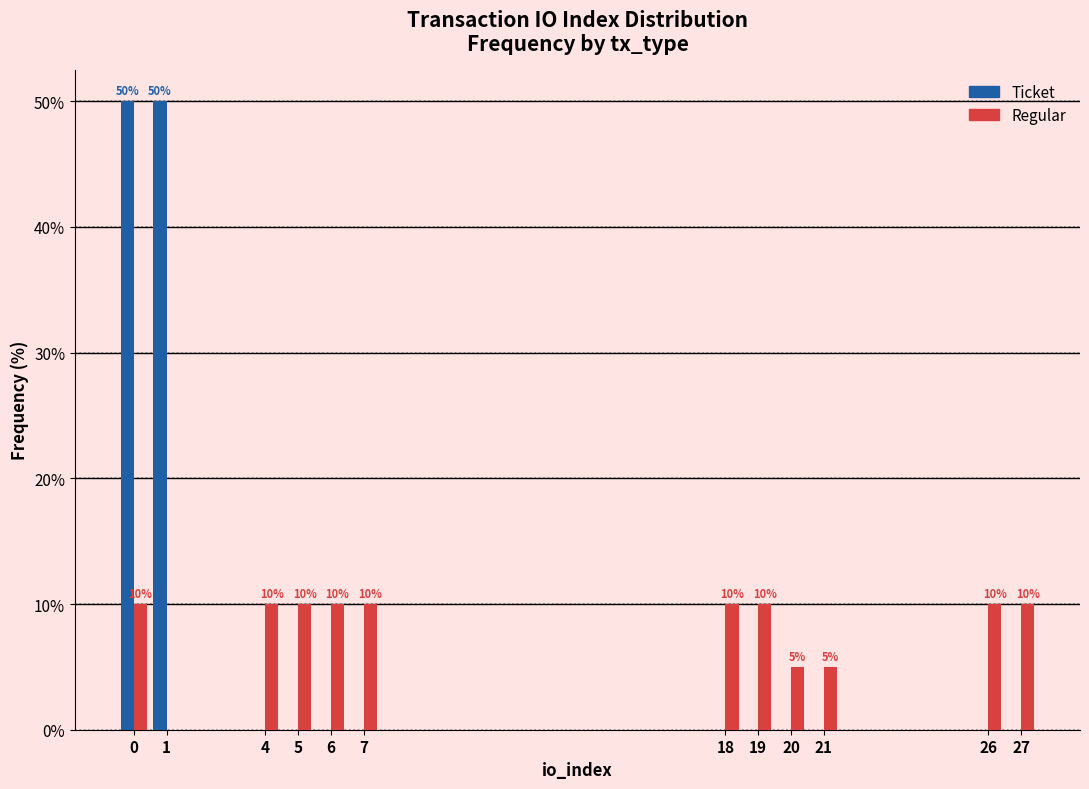

Reading right to left, extract all data points from this chart.

Ticket: 27=0	26=0	21=0	20=0	19=0	18=0	7=0	6=0	5=0	4=0	1=50	0=50
Regular: 27=10	26=10	21=5	20=5	19=10	18=10	7=10	6=10	5=10	4=10	1=0	0=10